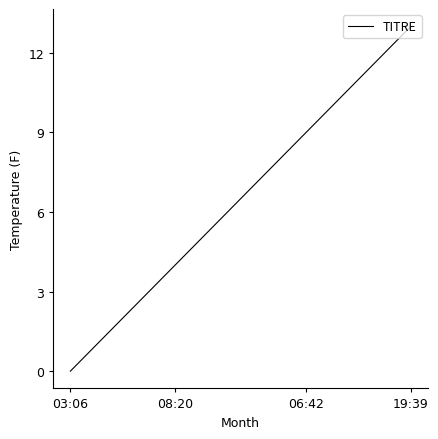

What is the maximum value shown in the chart?

13